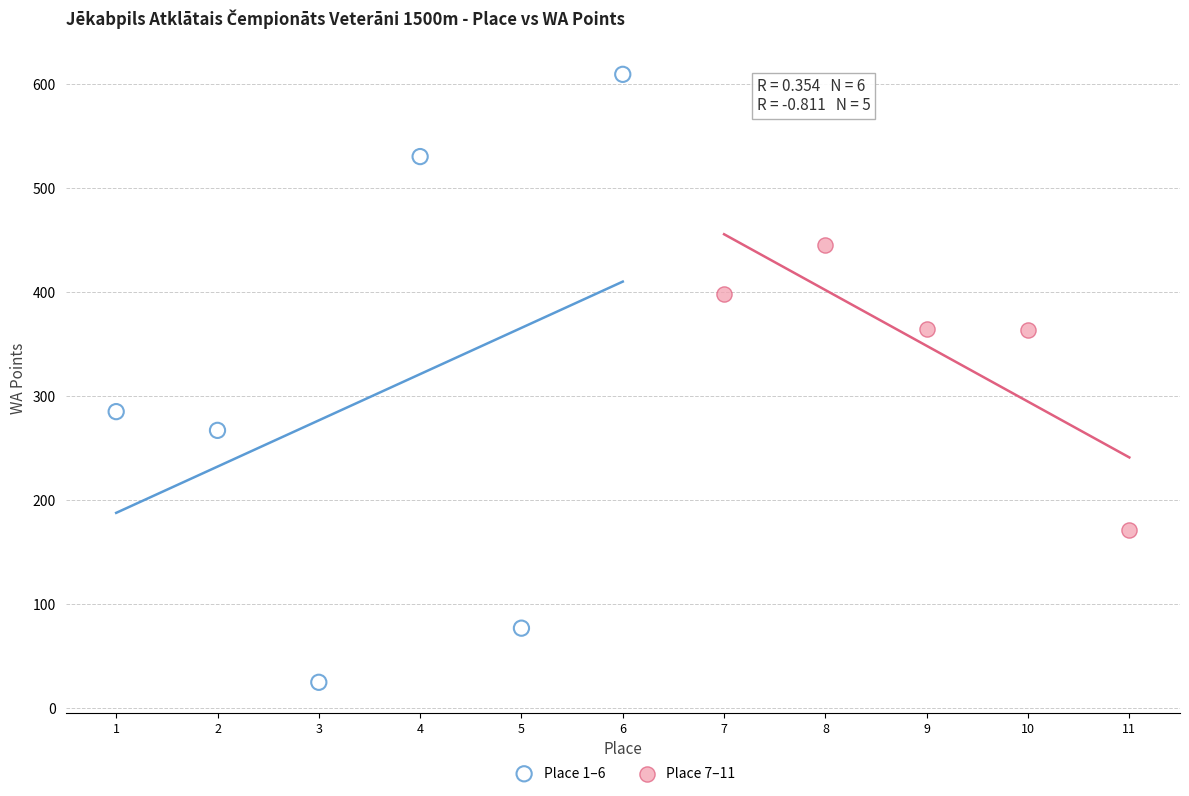

Which series contains the highest Y value?

Place 1–6